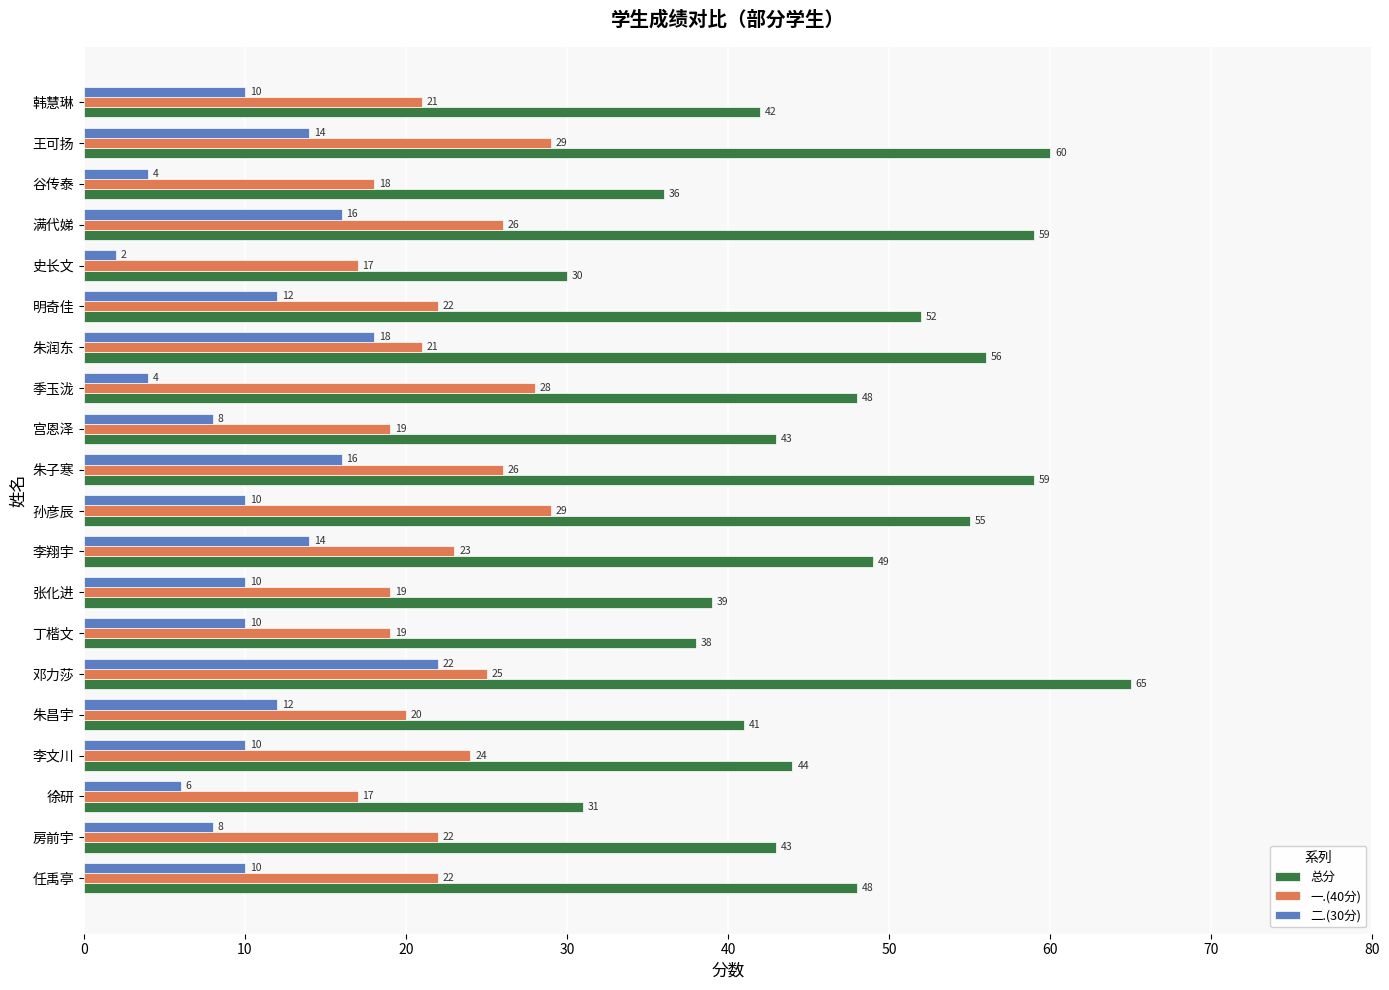

At which category is the sum across all series the highest?

邓力莎